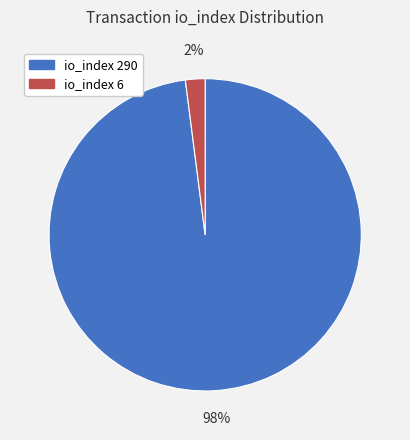

Between io_index 290 and io_index 6, which is larger?

io_index 290